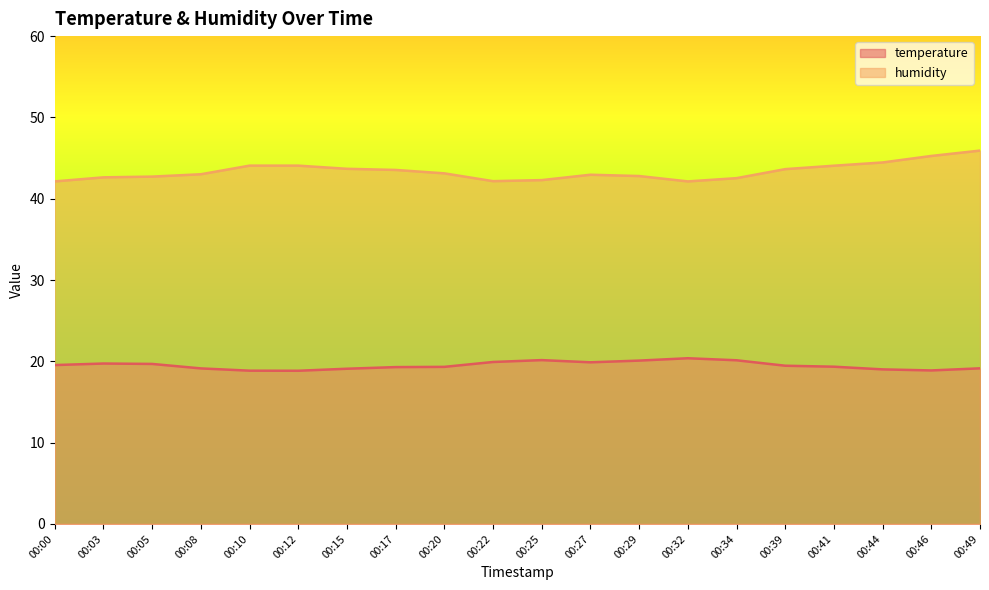

At which label does temperature first exceed 19?

00:00